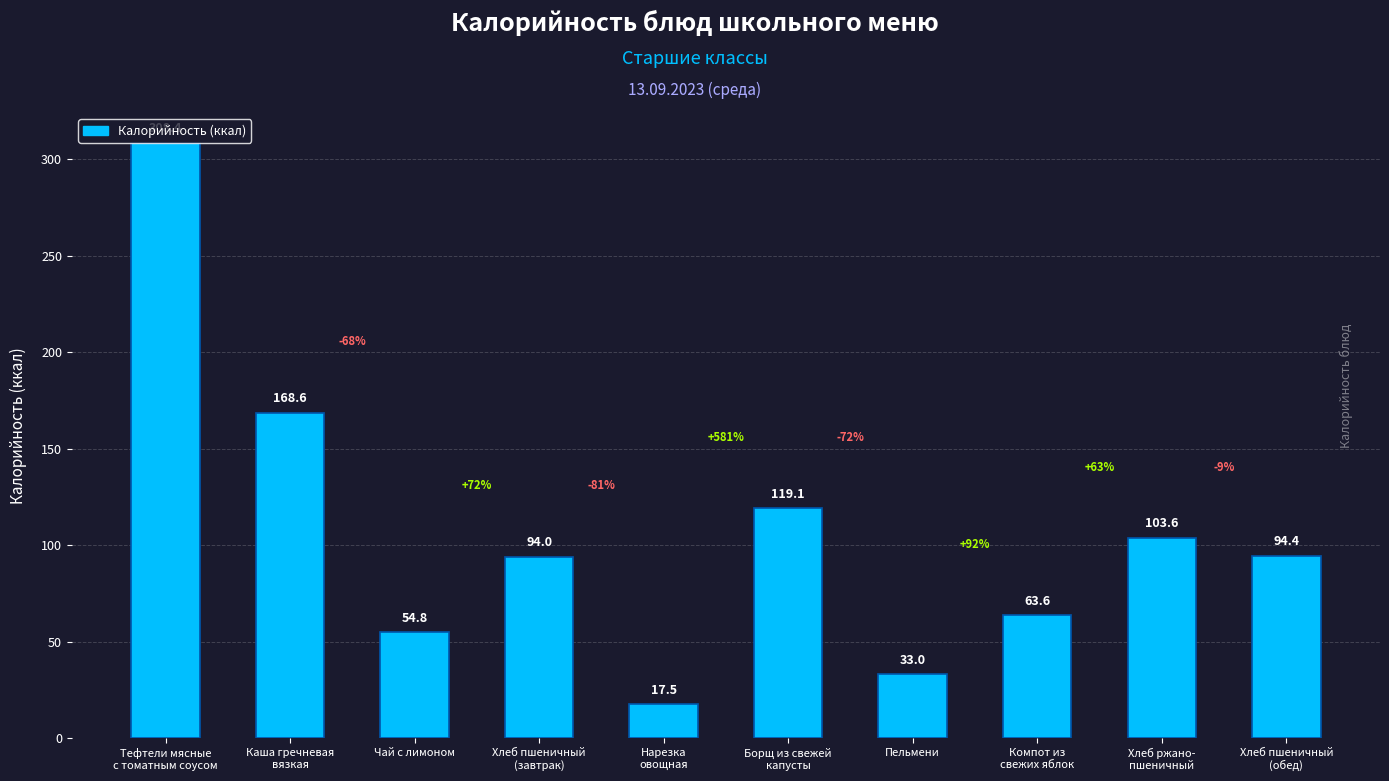

What is the greatest value displayed?

308.4